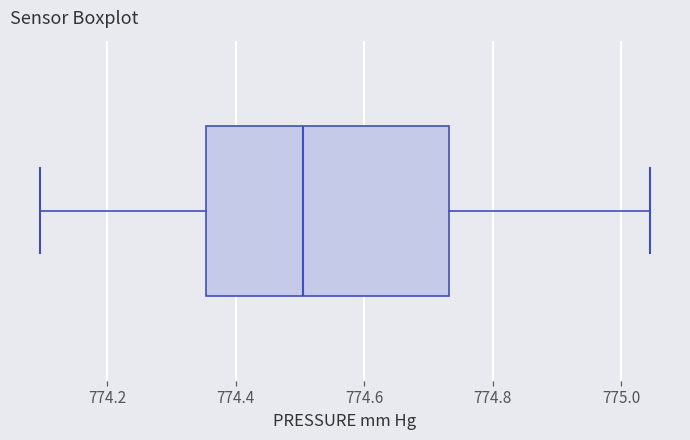

Where does the left whisker of the box end on the x-axis? The values are not printed on the chart, so give them approximately, as read against the axis.

774.10